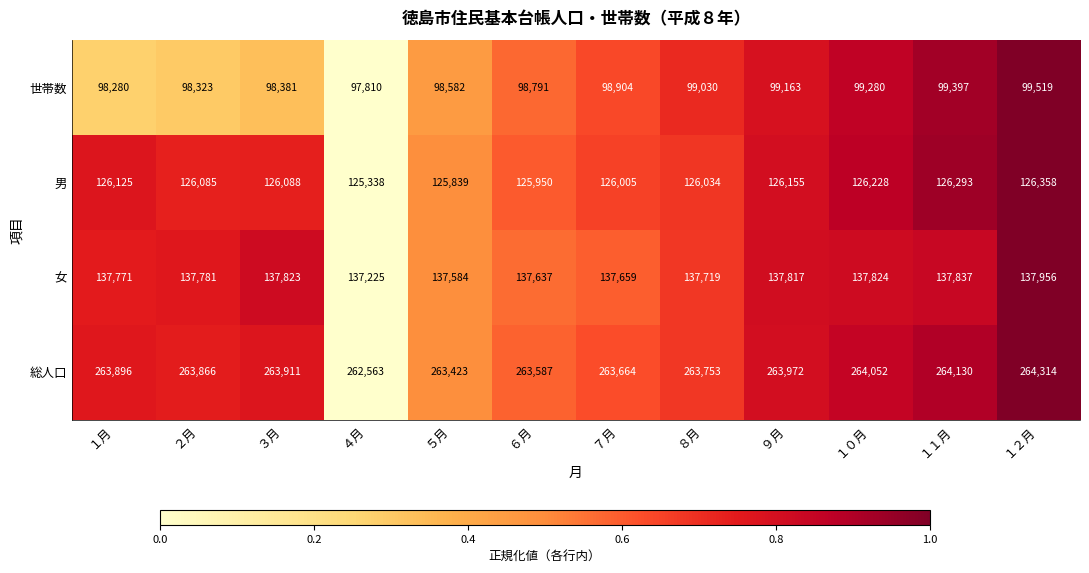

What is the difference between the maximum and minimum values in the 総人口 series?

1751